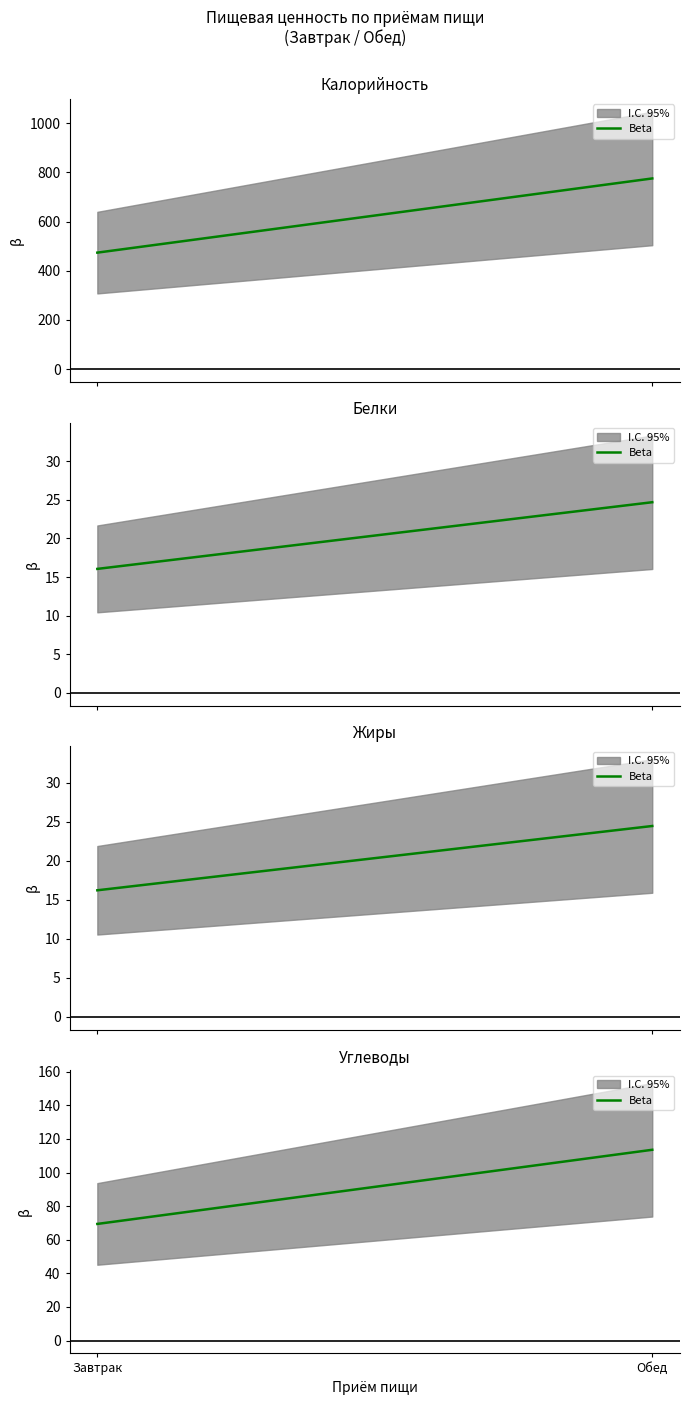

At which label does the data first exceed 113?

Обед